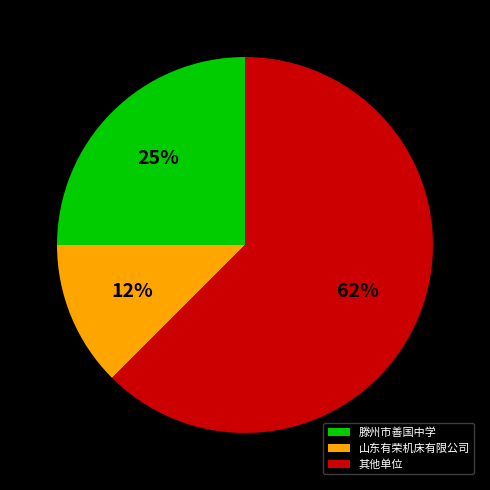

Which has a higher value, 山东有荣机床有限公司 or 其他单位?

其他单位